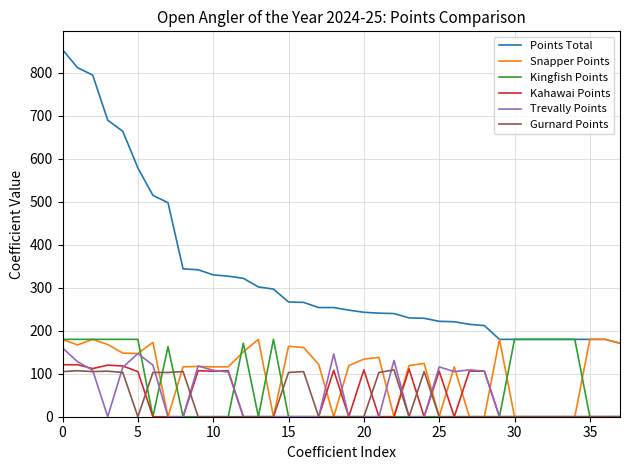

Which series has the largest total across all categories?

Points Total